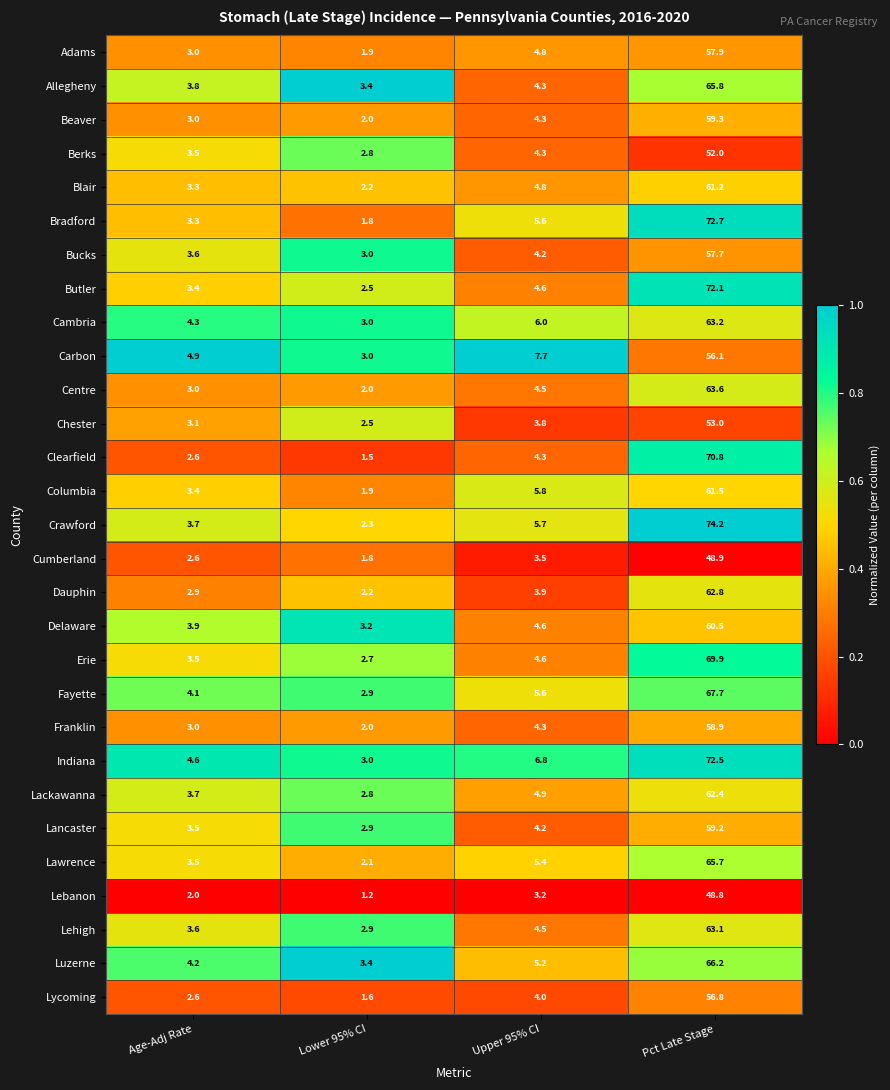

True or false: Lebanon has a value of 83.0 at Pct Late Stage.

False